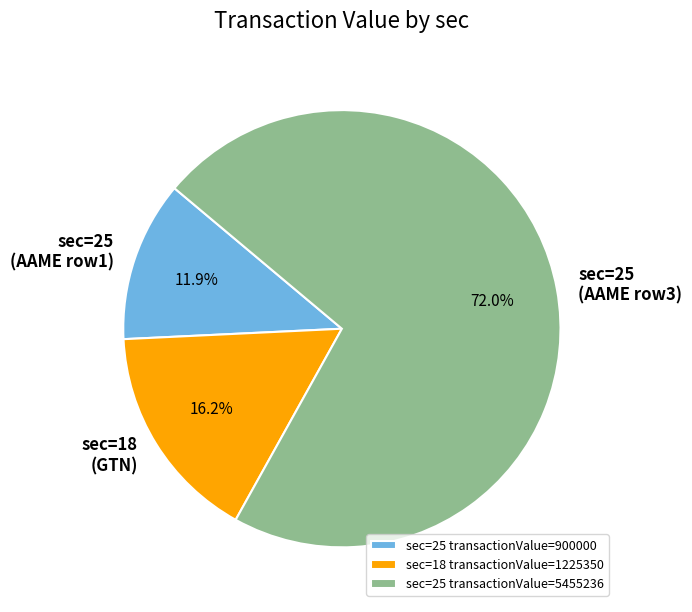

Count the number of slices in the pie.

3